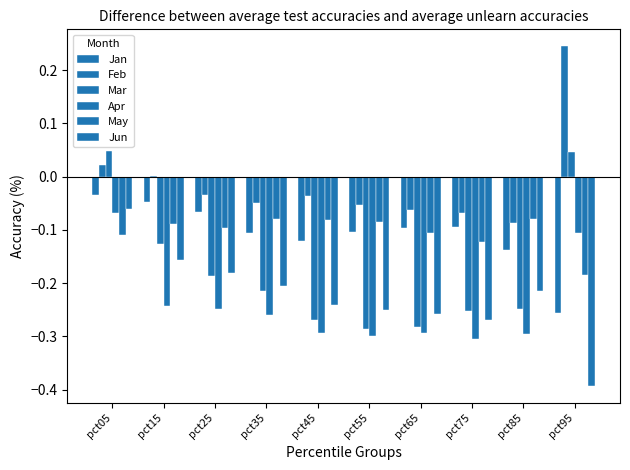

At pct75, list the series in order from smallest to largest.

Apr, Jun, Mar, May, Jan, Feb